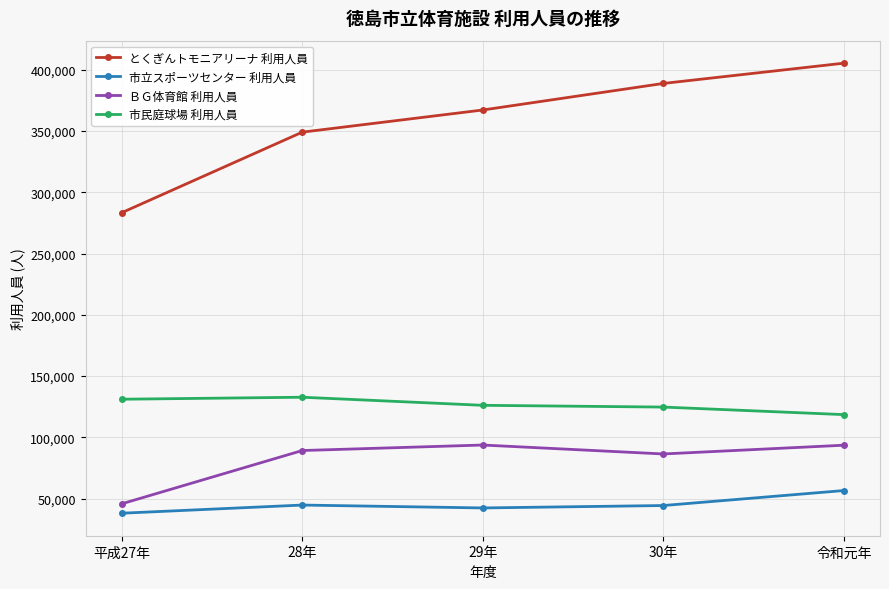

At 30年, list the series in order from largest to smallest.

とくぎんトモニアリーナ 利用人員, 市民庭球場 利用人員, ＢＧ体育館 利用人員, 市立スポーツセンター 利用人員